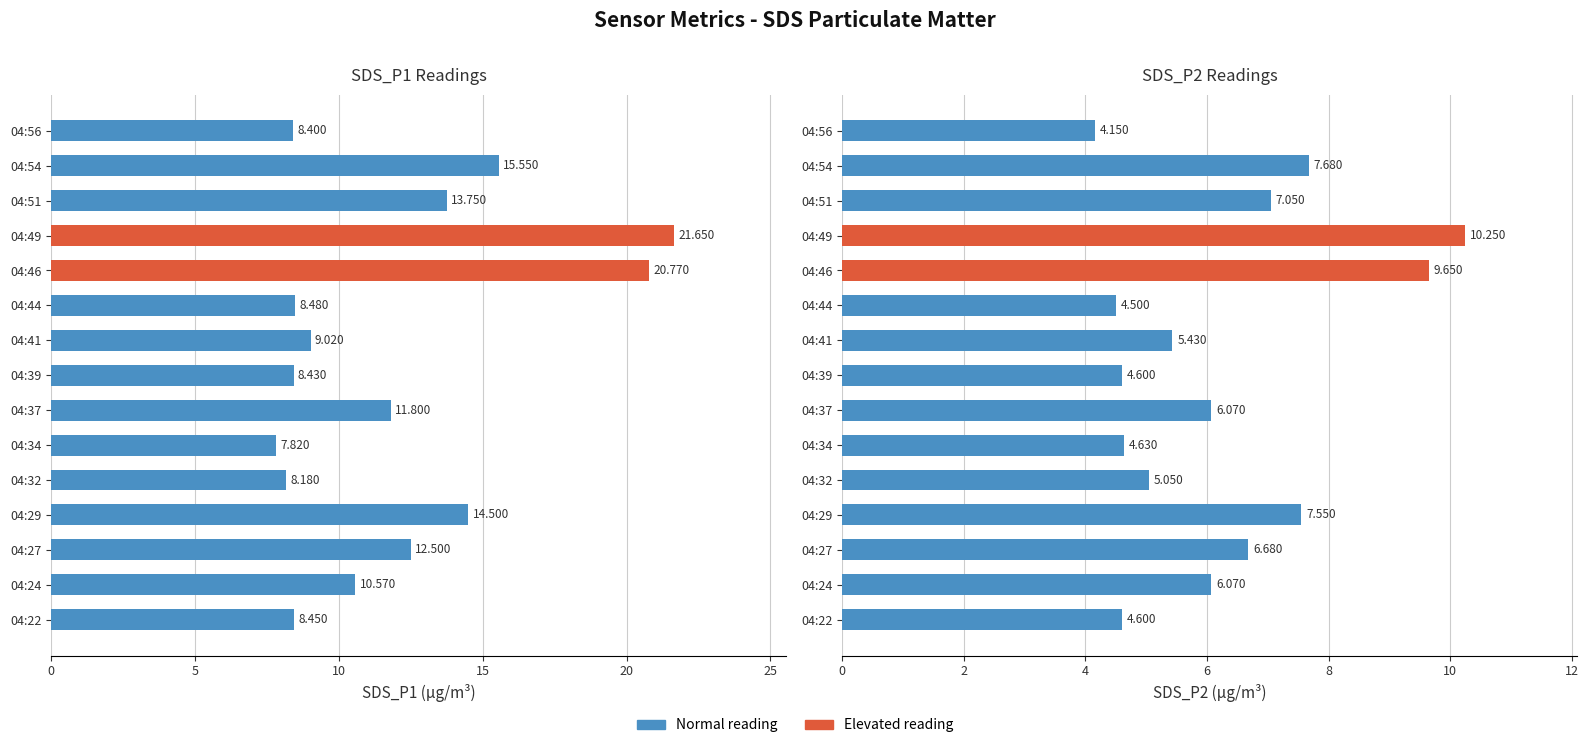

Reading left to right, extract all data points from this chart.

SDS_P1: 8.4	10.6	12.5	14.5	8.2	7.8	11.8	8.4	9.0	8.5	20.8	21.6	13.8	15.6	8.4
SDS_P2: 4.6	6.1	6.7	7.5	5.0	4.6	6.1	4.6	5.4	4.5	9.7	10.2	7.0	7.7	4.2